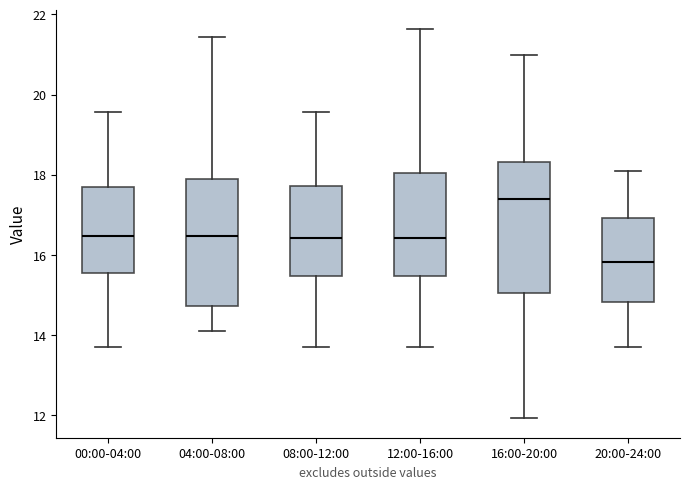

Where is the lower edge of the box for 00:00-04:00 on the y-axis? The values are not printed on the chart, so give them approximately, as read against the axis.

15.6